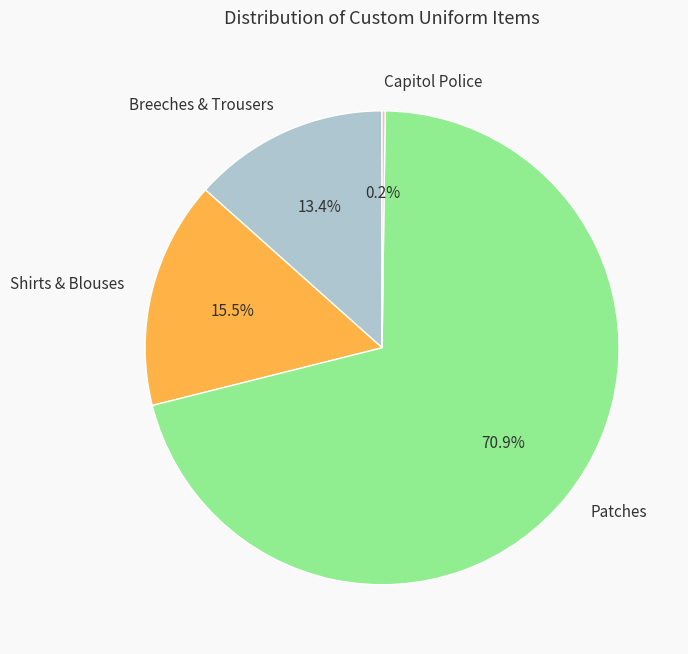

Combined, do Breeches & Trousers and Shirts & Blouses account for over 50%?

No